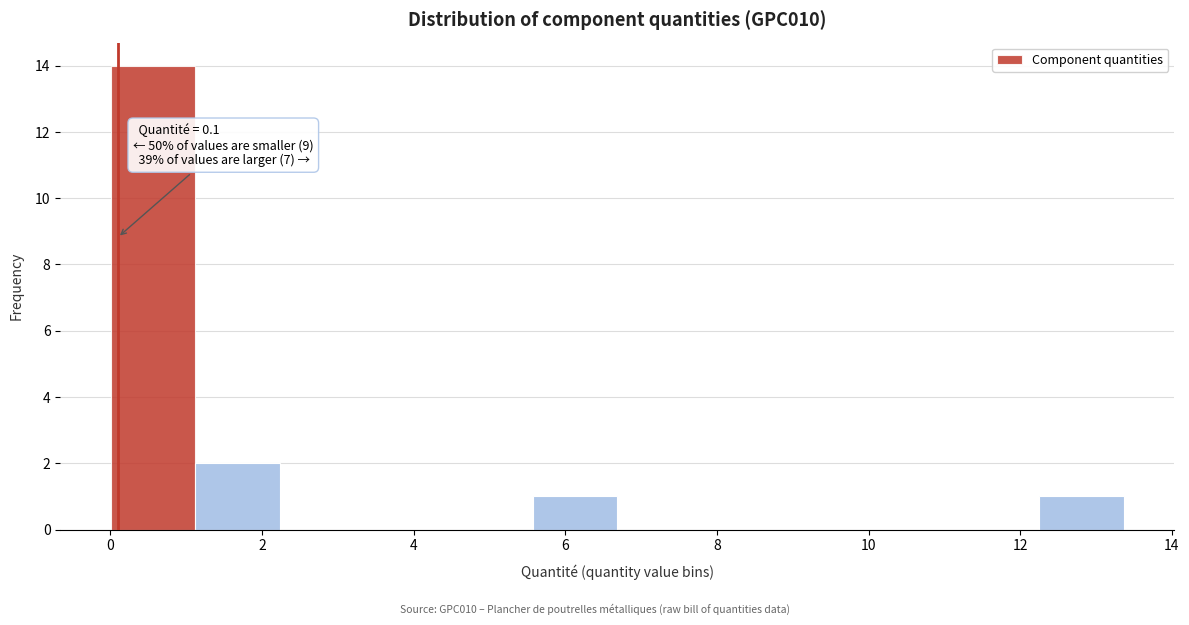

Over which range of the x-axis is the bar tallest?

0.0 to 1.2